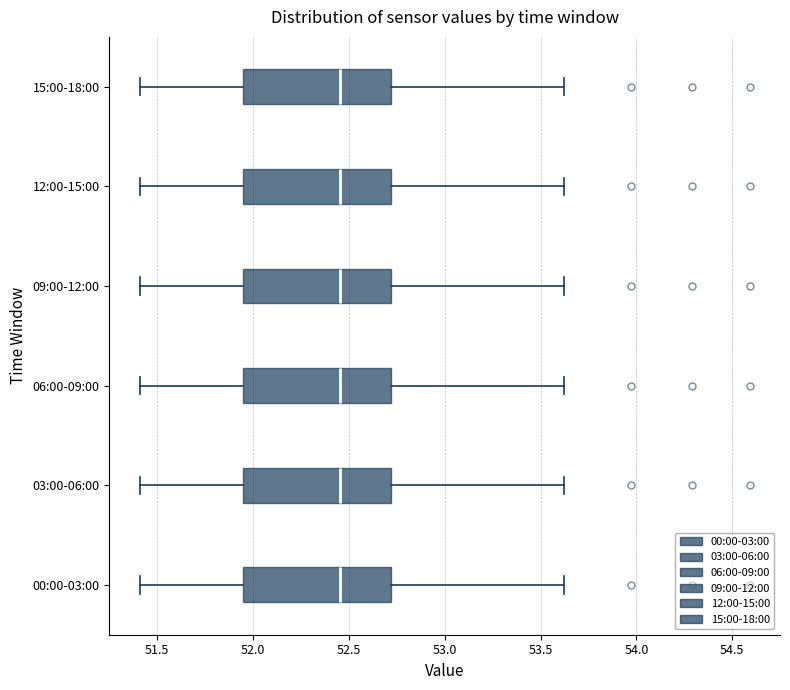

Where is the right edge of the box for 09:00-12:00 on the x-axis? The values are not printed on the chart, so give them approximately, as read against the axis.

52.70